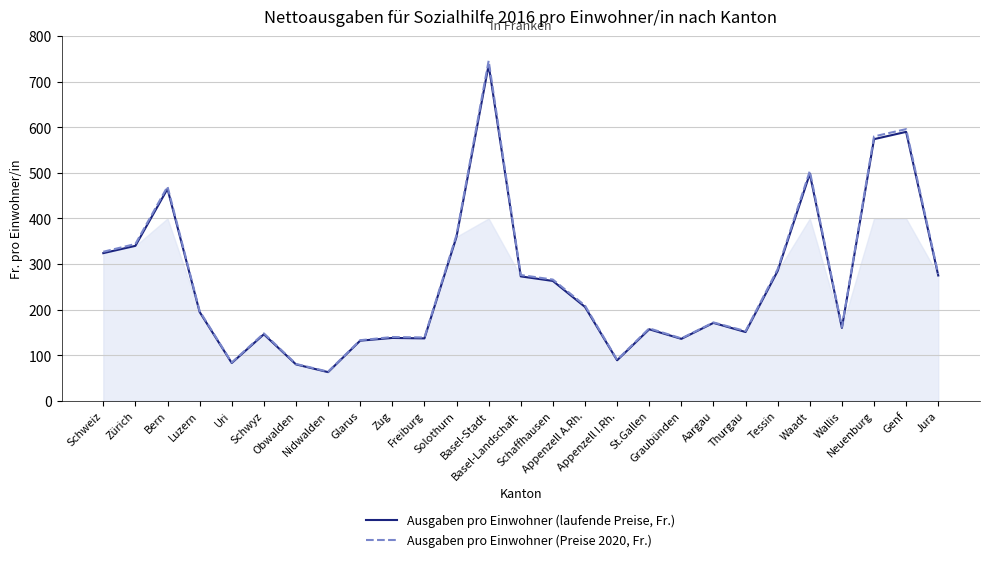

Rank the series by their maximum value, from highest to lowest.

Ausgaben pro Einwohner (Preise 2020, Fr.), Ausgaben pro Einwohner (laufende Preise, Fr.)